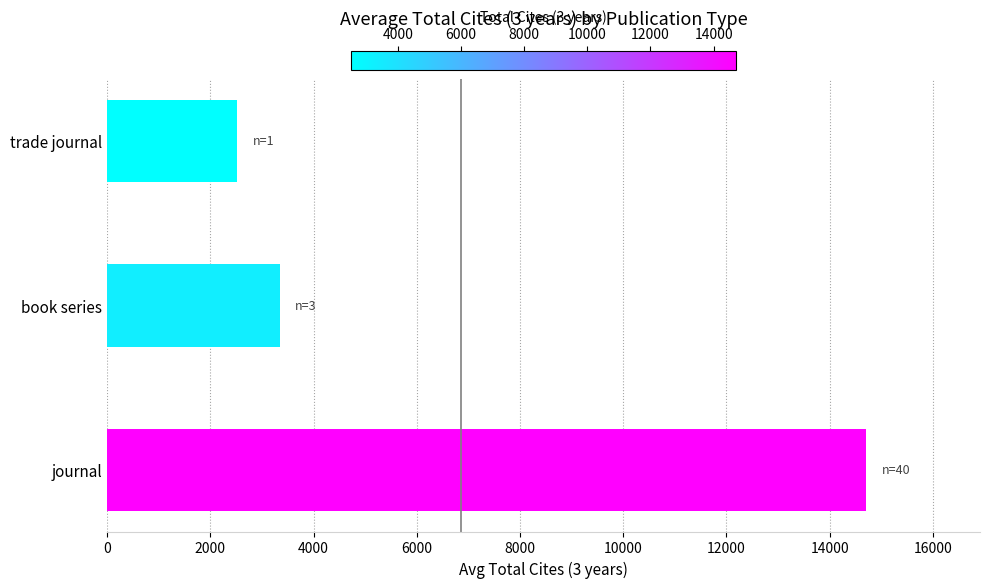

What is the ratio of the value at journal to the value at book series?

4.4